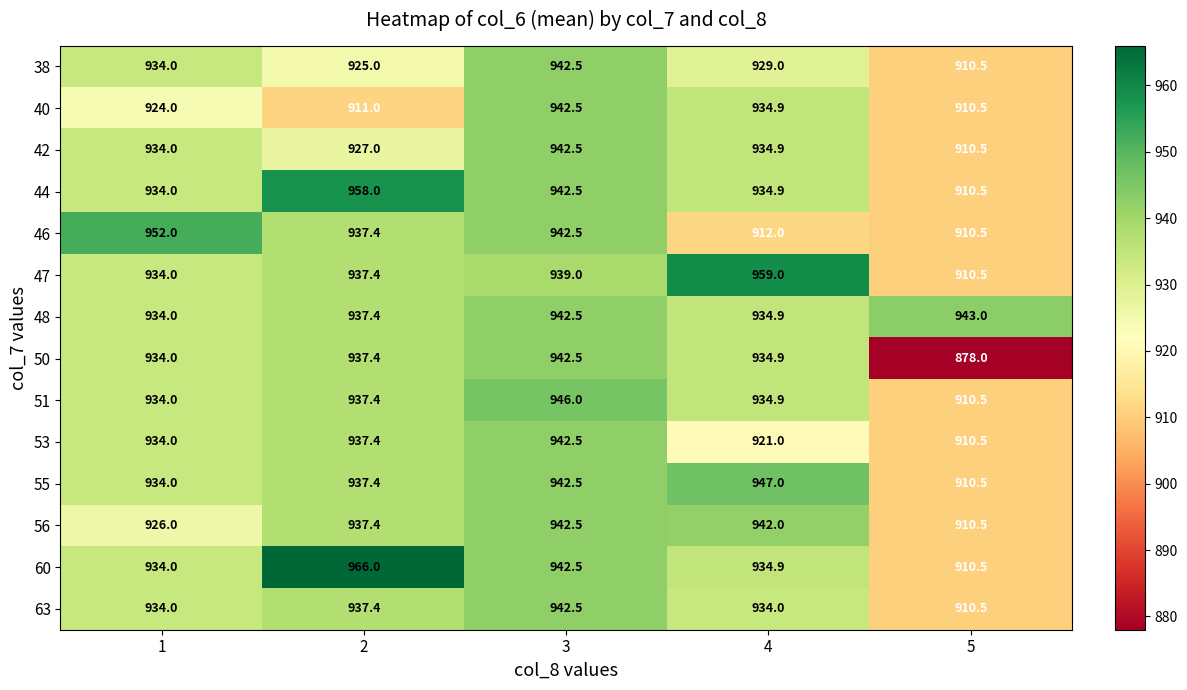

Read the 51 value at 5.

910.5